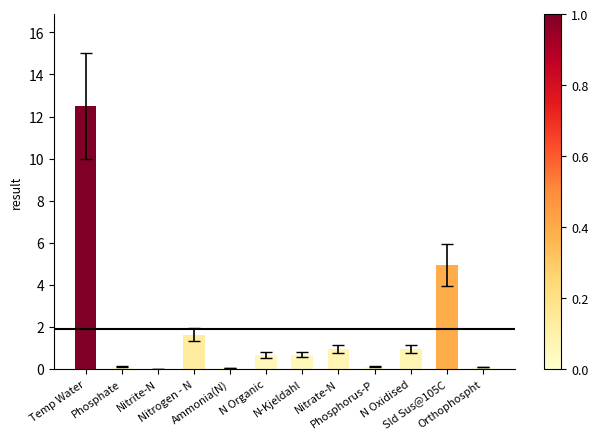

What is the sum of all values?

22.6